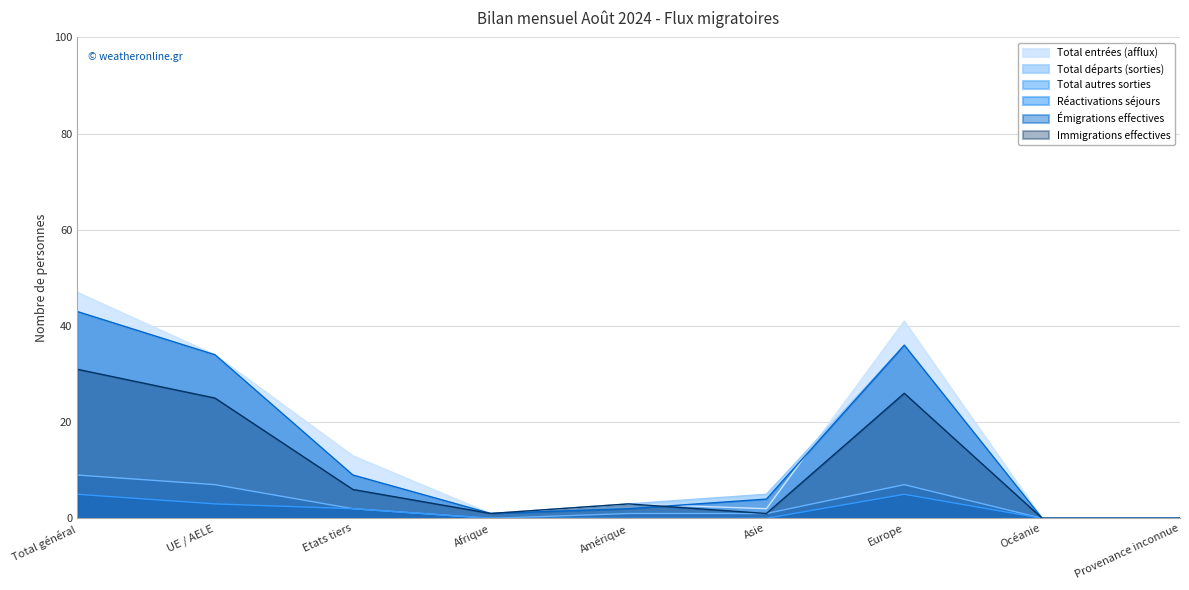

The value of Émigrations effectives at UE / AELE is 34. True or false?

True